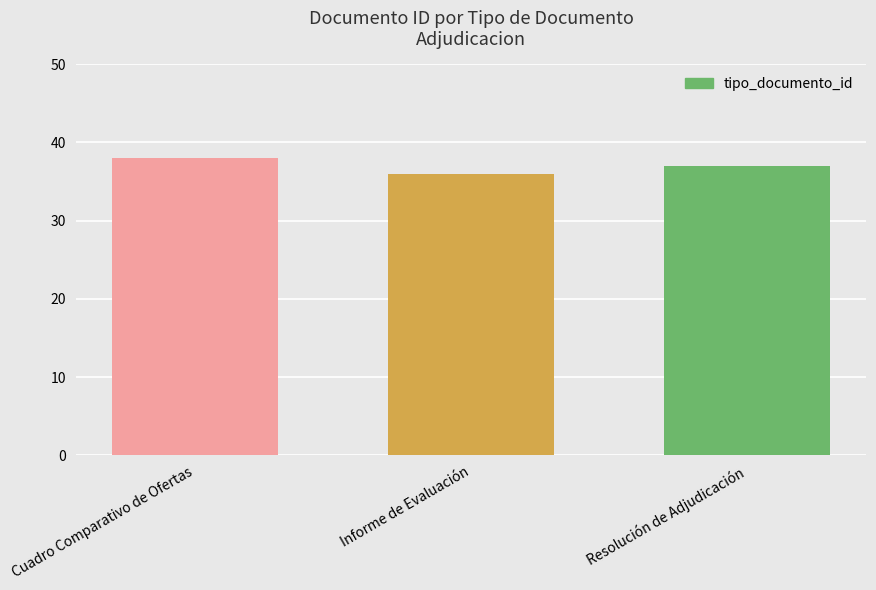

Reading left to right, what are all the values shown in this chart?

Cuadro Comparativo de Ofertas=38	Informe de Evaluación=36	Resolución de Adjudicación=37